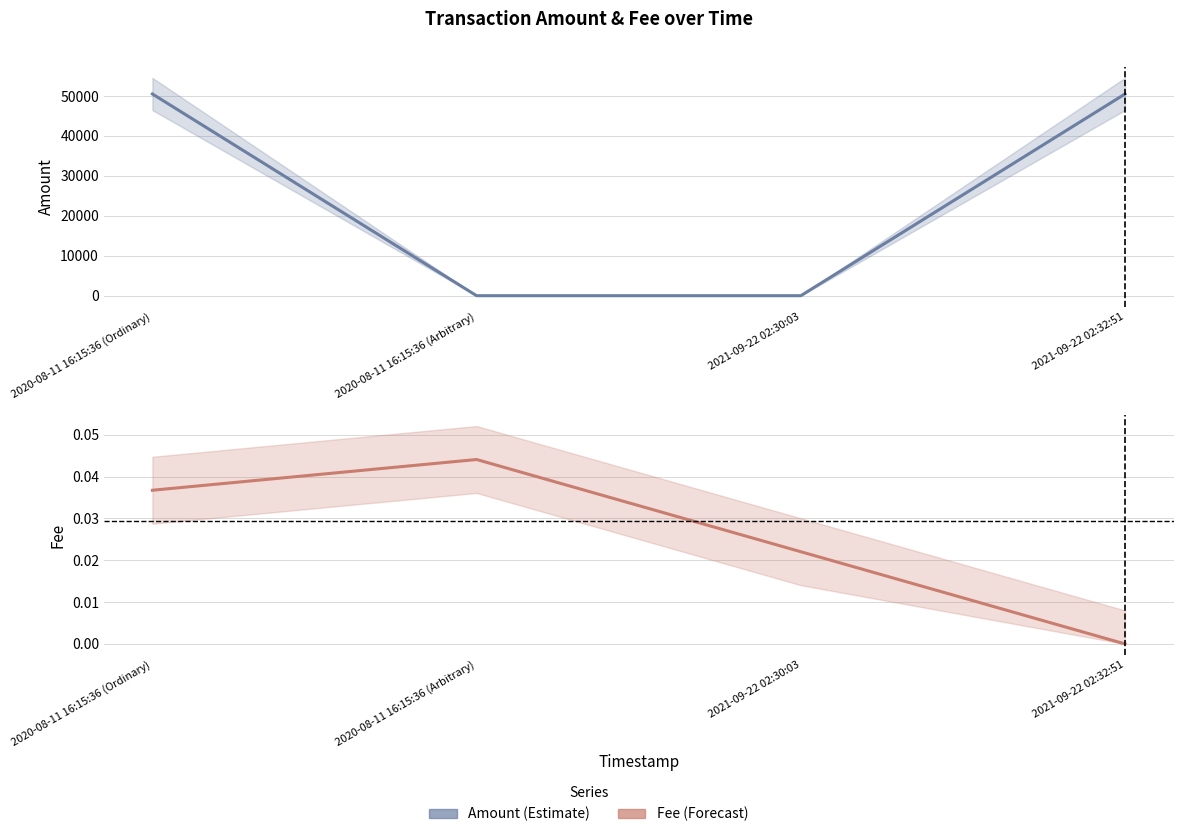

Between which two adjacent categories do Fee and Amount first intersect?

2020-08-11 16:15:36 (Ordinary) and 2020-08-11 16:15:36 (Arbitrary)